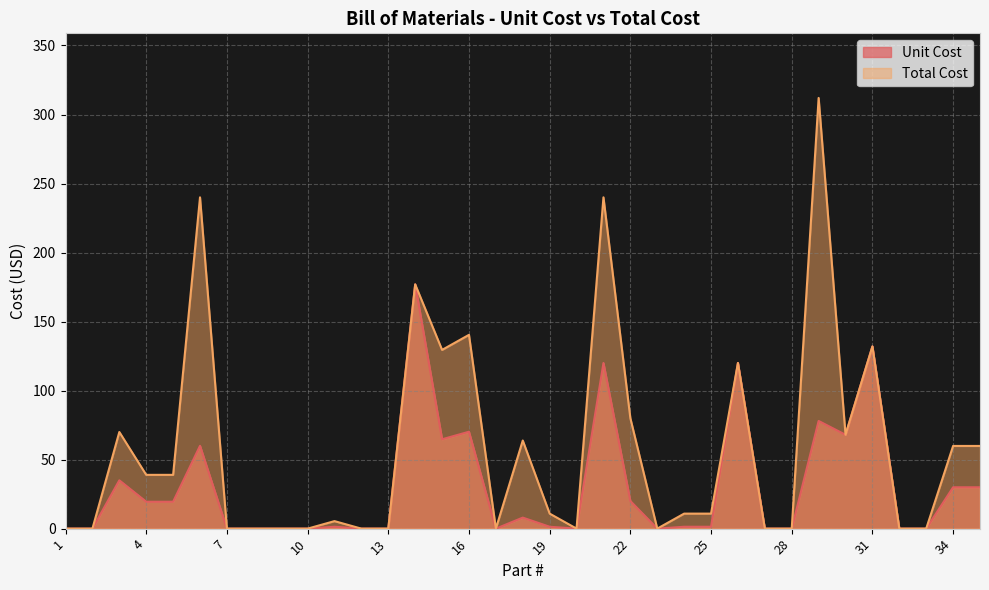

The Unit Cost series shows 73.5 at 1. True or false?

False